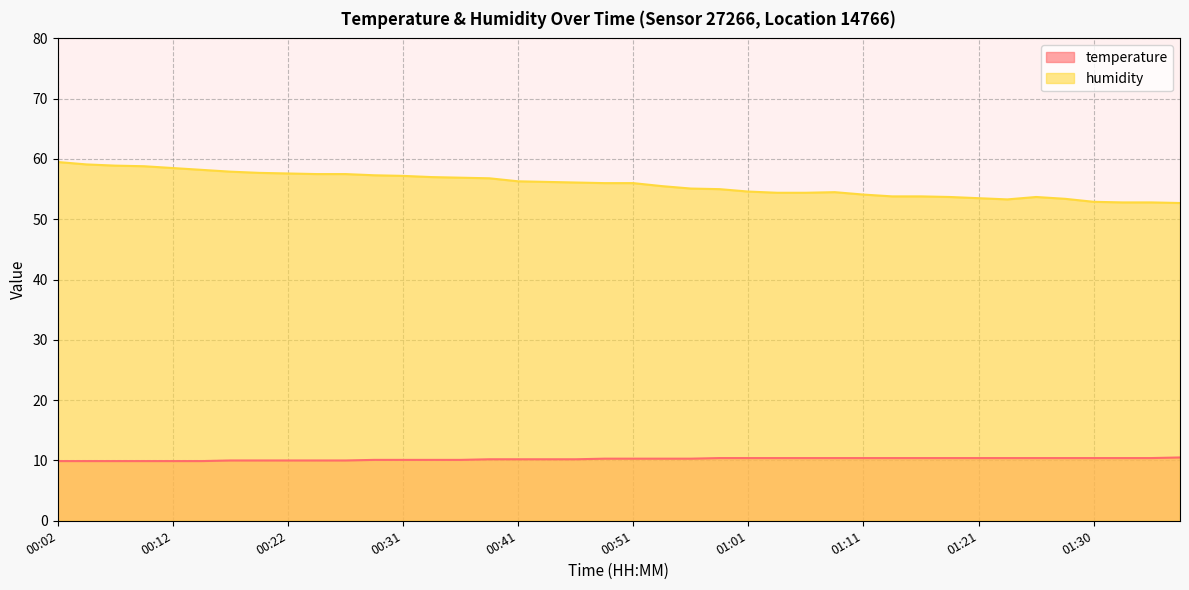

Which category has the lowest value across all series?

00:02